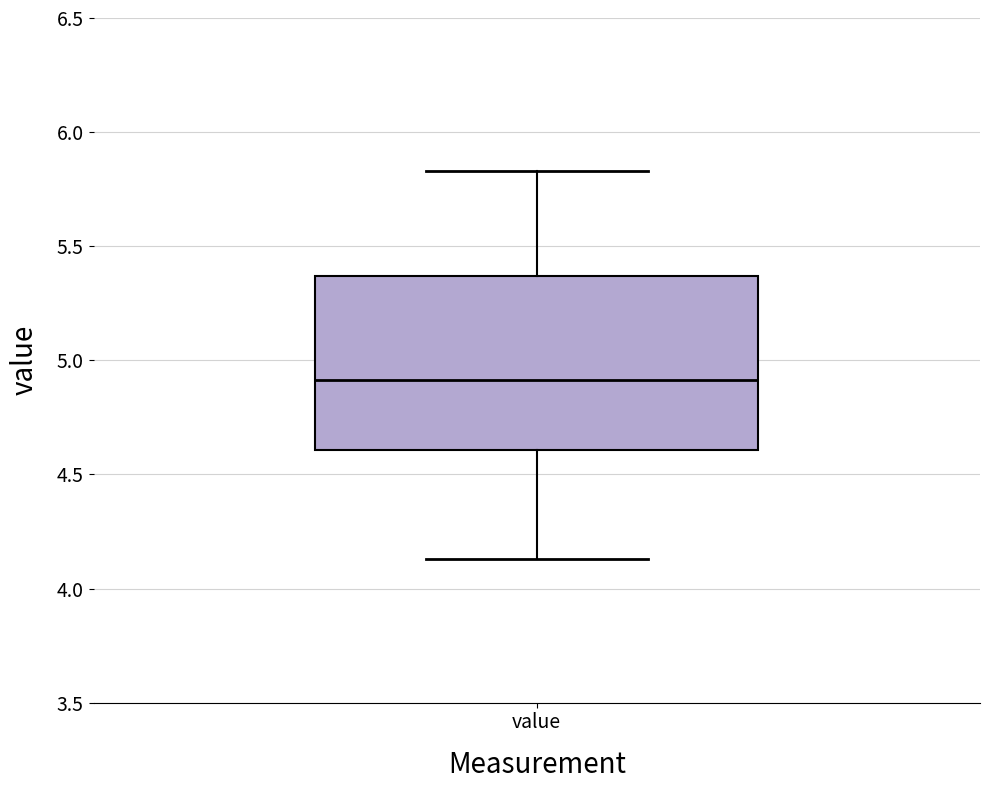

Where does the lower whisker of the box for value end on the y-axis? The values are not printed on the chart, so give them approximately, as read against the axis.

4.15